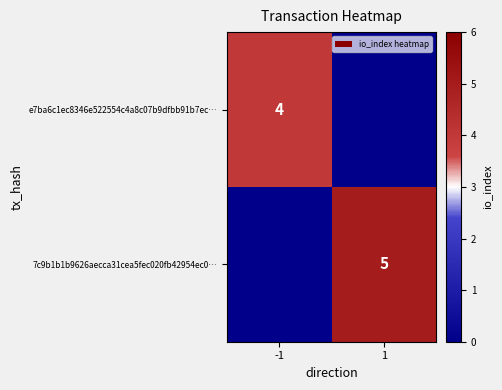

The 7c9b1b1b9626aecca31cea5fec020fb42954ec0… series shows 5 at 1. True or false?

True